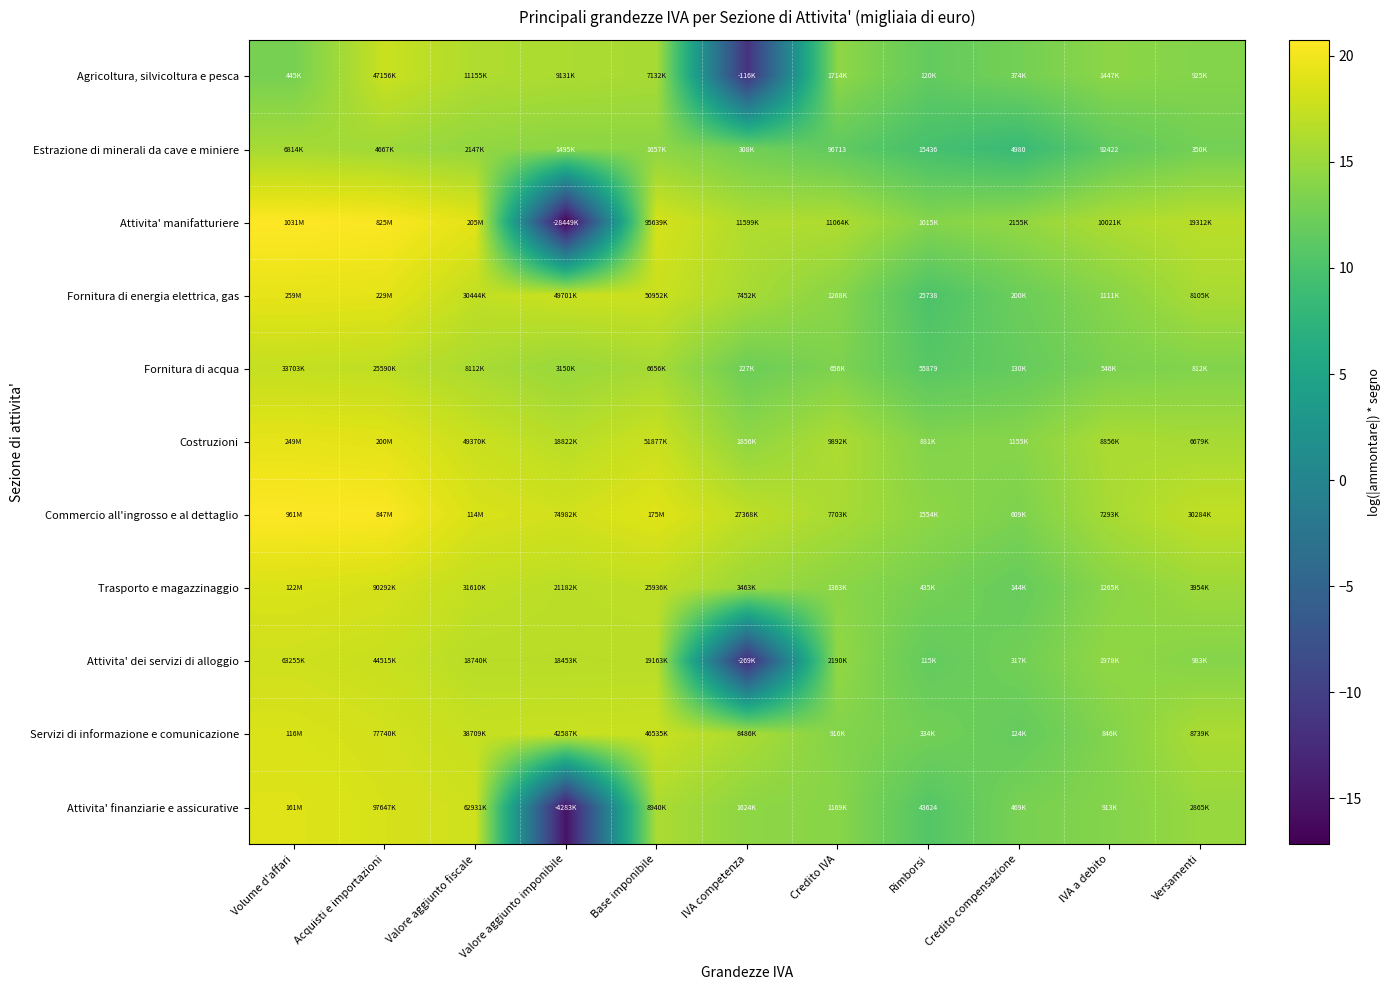

What is the difference between the highest and lowest values at Versamenti?

4.5